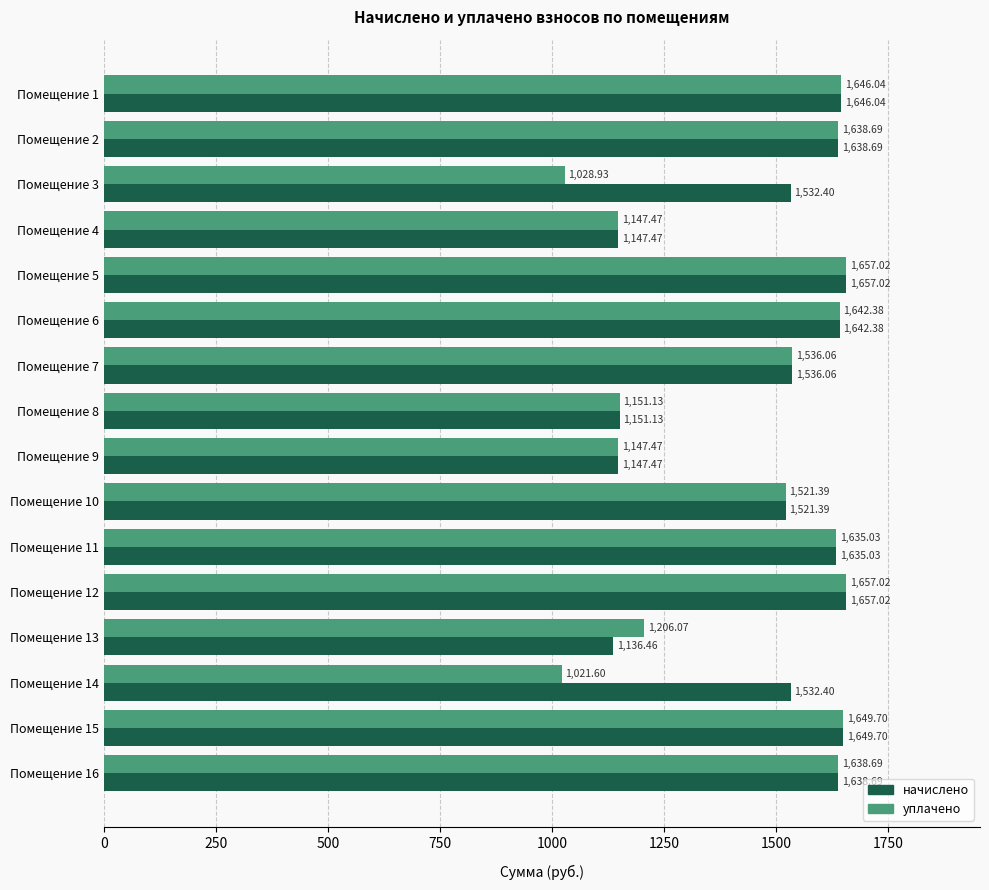

At which category does the chart reach its minimum across all series?

Помещение 14